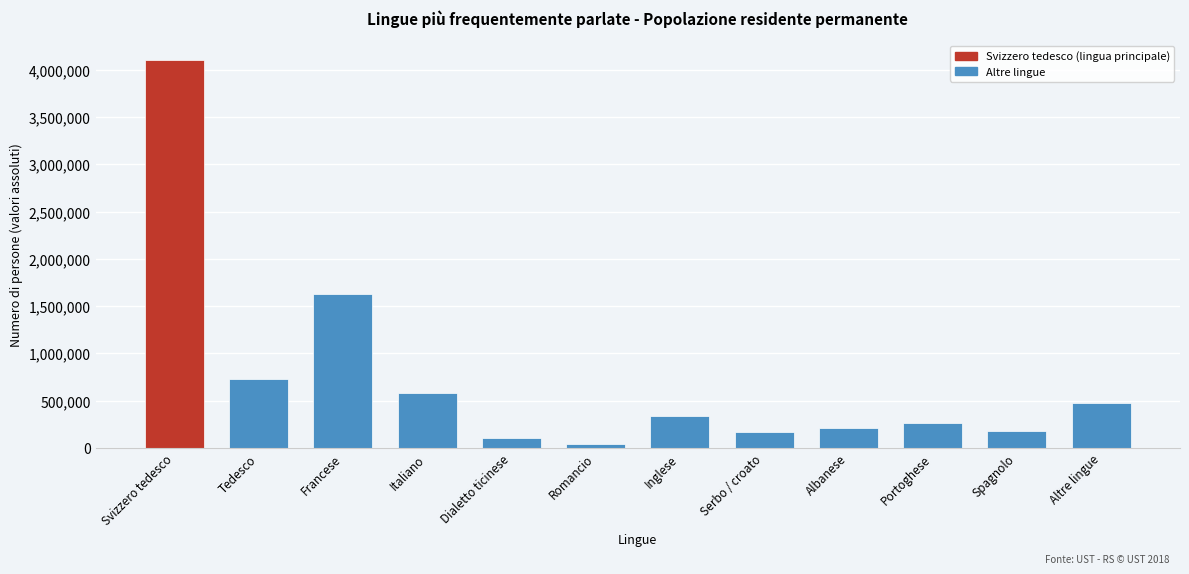

Between Svizzero tedesco and Portoghese, which is larger?

Svizzero tedesco